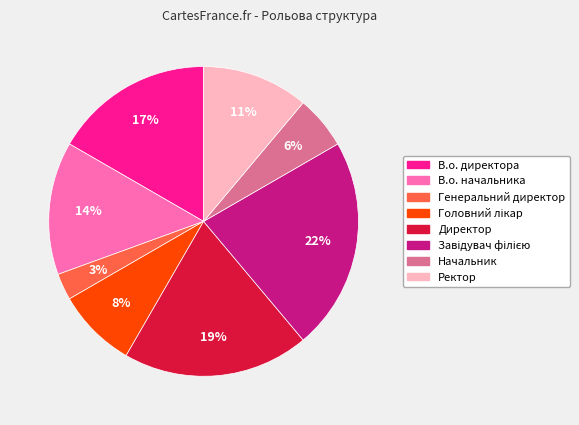

True or false: В.о. начальника accounts for 20% of the total.

False